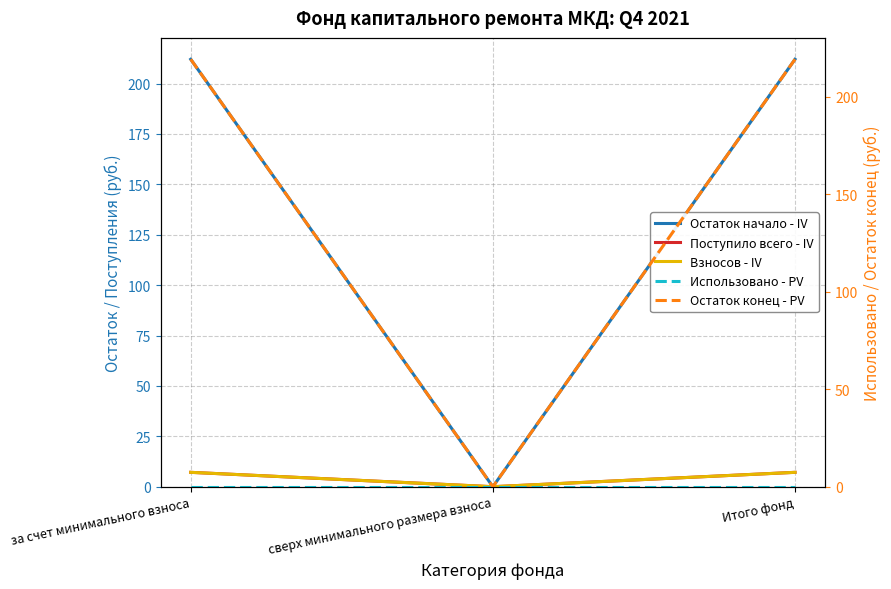

Reading left to right, list all the values displayed in this chart.

Остаток начало - IV: 212.1	0.0	212.1
Поступило всего - IV: 7.1	0.0	7.1
Взносов - IV: 7.1	0.0	7.1
Использовано - PV: 0.0	0.0	0.0
Остаток конец - PV: 219.2	0.0	219.2